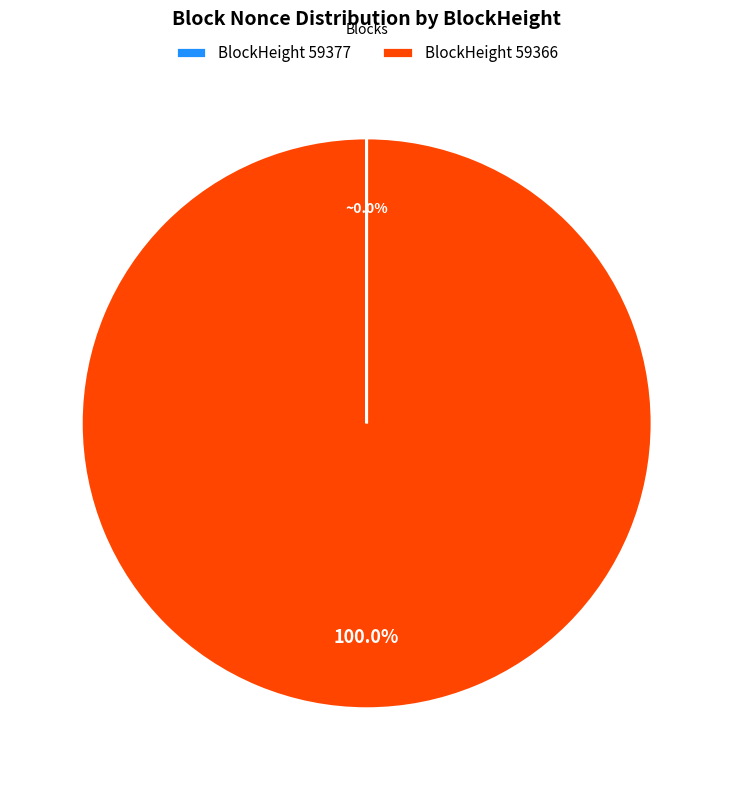

Is there a majority slice in this chart?

Yes